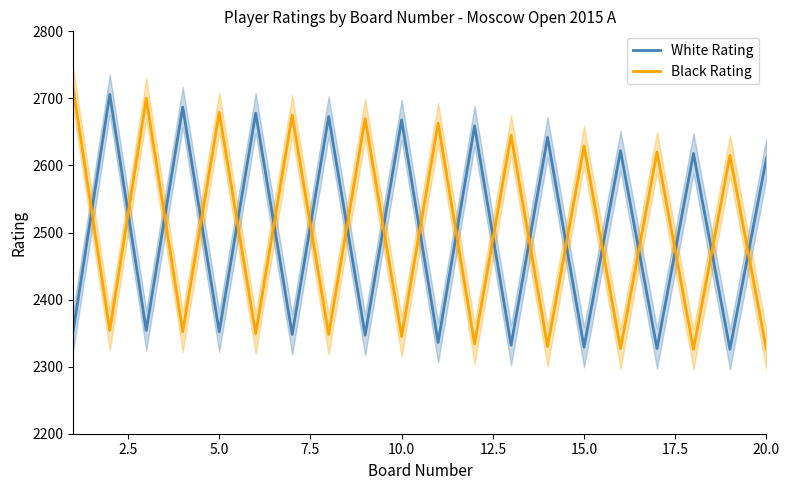

At which label is White Rating closest to 2516?

20.0